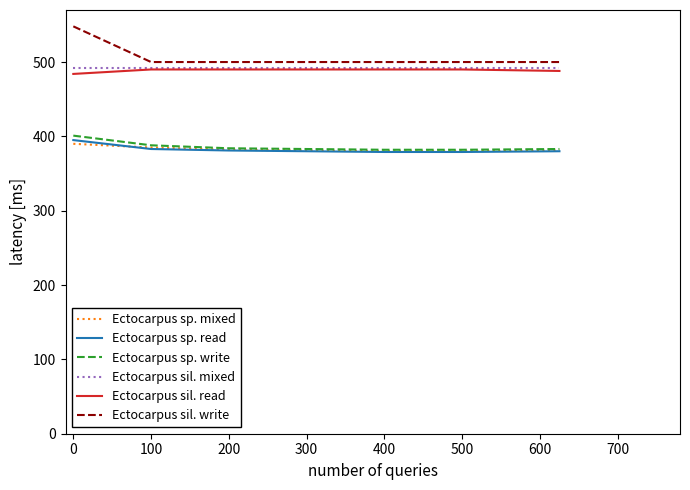

True or false: Ectocarpus sil. read and Ectocarpus sil. write intersect in this chart.

False